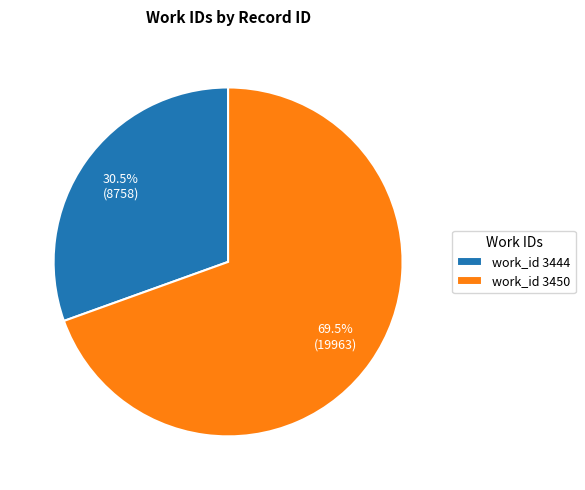

What percentage is NOT represented by work_id 3450?

30.5%